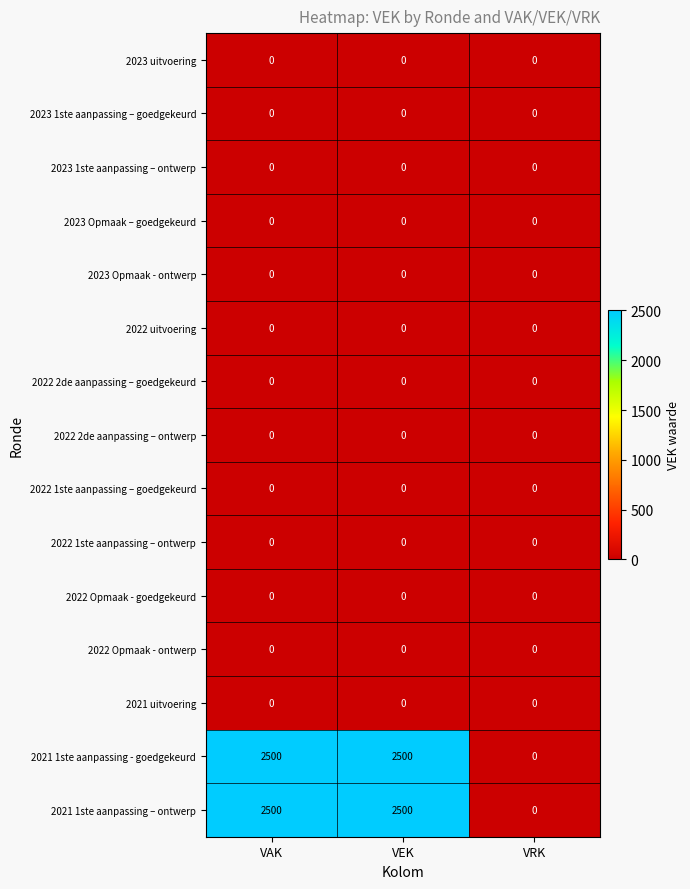

At how many categories does at least one series exceed 1600?

2